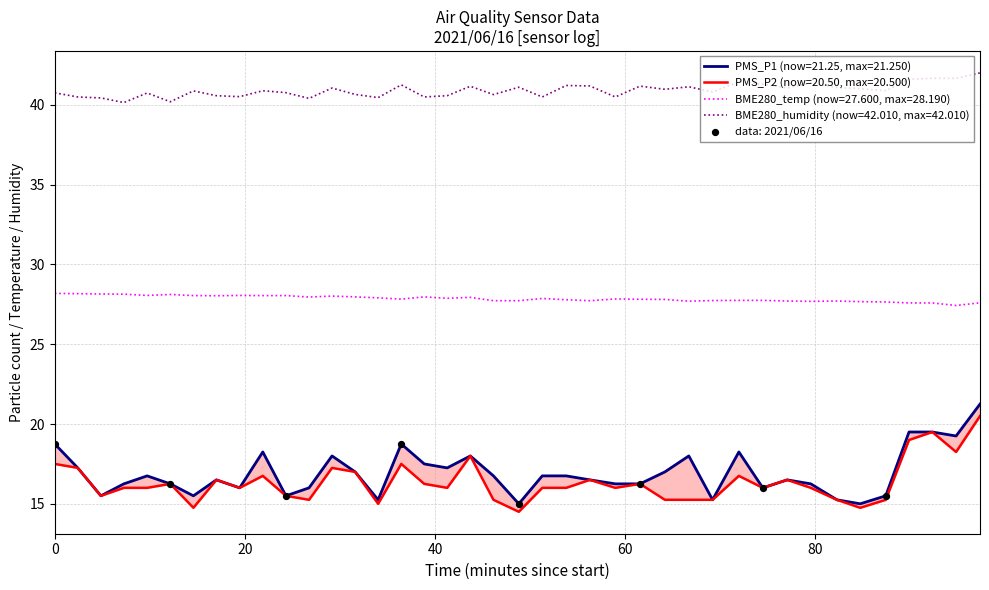

True or false: BME280_temp (now=27.600, max=28.190) and BME280_humidity (now=42.010, max=42.010) intersect in this chart.

False